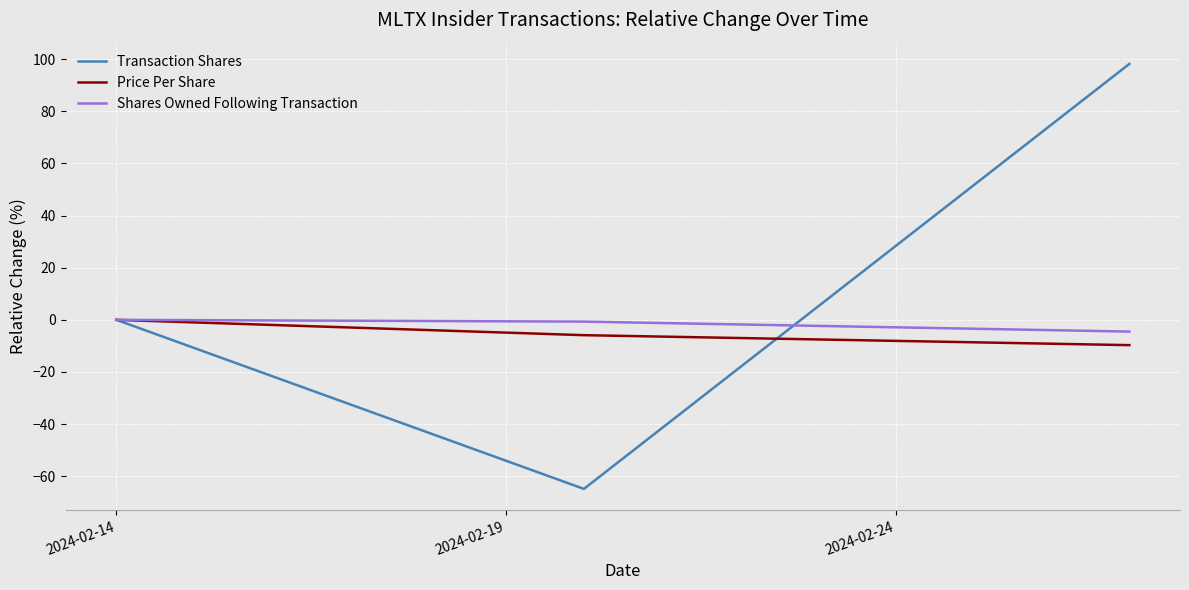

Which series has the widest spread of values?

Transaction Shares